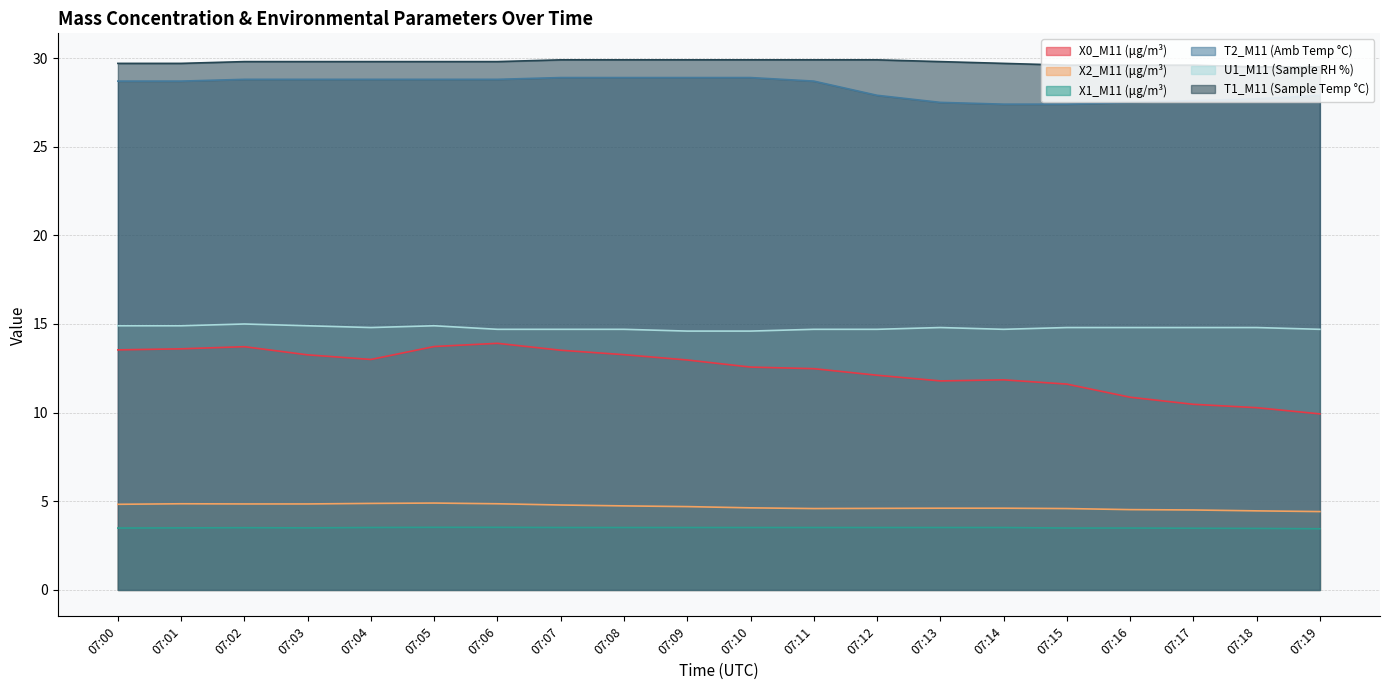

Reading right to left, extract all data points from this chart.

X0_M11 (μg/m³): 9.9	10.3	10.5	10.9	11.6	11.8	11.8	12.1	12.5	12.6	13.0	13.3	13.5	13.9	13.7	13.0	13.3	13.7	13.6	13.5
X2_M11 (μg/m³): 4.4	4.5	4.5	4.5	4.6	4.6	4.6	4.6	4.6	4.6	4.7	4.7	4.8	4.9	4.9	4.9	4.8	4.8	4.9	4.8
X1_M11 (μg/m³): 3.5	3.5	3.5	3.5	3.5	3.5	3.5	3.5	3.5	3.5	3.5	3.5	3.5	3.5	3.5	3.5	3.5	3.5	3.5	3.5
T2_M11 (Amb Temp °C): 27.9	27.7	27.6	27.5	27.4	27.4	27.5	27.9	28.7	28.9	28.9	28.9	28.9	28.8	28.8	28.8	28.8	28.8	28.7	28.7
U1_M11 (Sample RH %): 14.7	14.8	14.8	14.8	14.8	14.7	14.8	14.7	14.7	14.6	14.6	14.7	14.7	14.7	14.9	14.8	14.9	15.0	14.9	14.9
T1_M11 (Sample Temp °C): 29.5	29.5	29.6	29.6	29.6	29.7	29.8	29.9	29.9	29.9	29.9	29.9	29.9	29.8	29.8	29.8	29.8	29.8	29.7	29.7